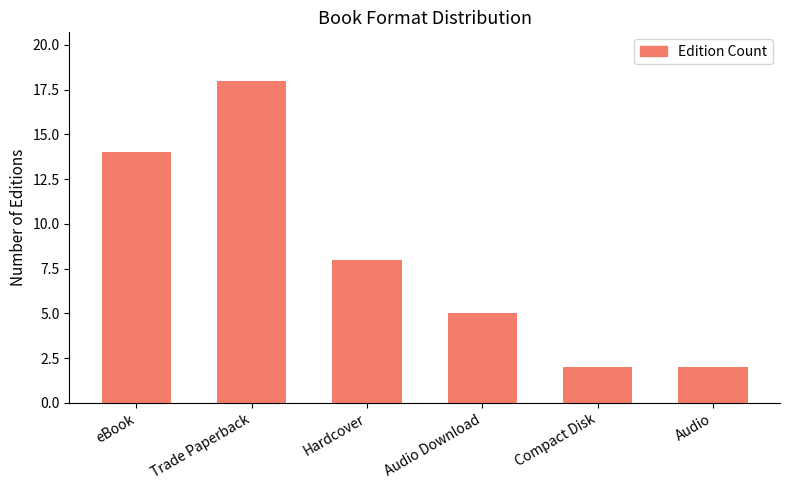

Reading left to right, extract all data points from this chart.

14	18	8	5	2	2